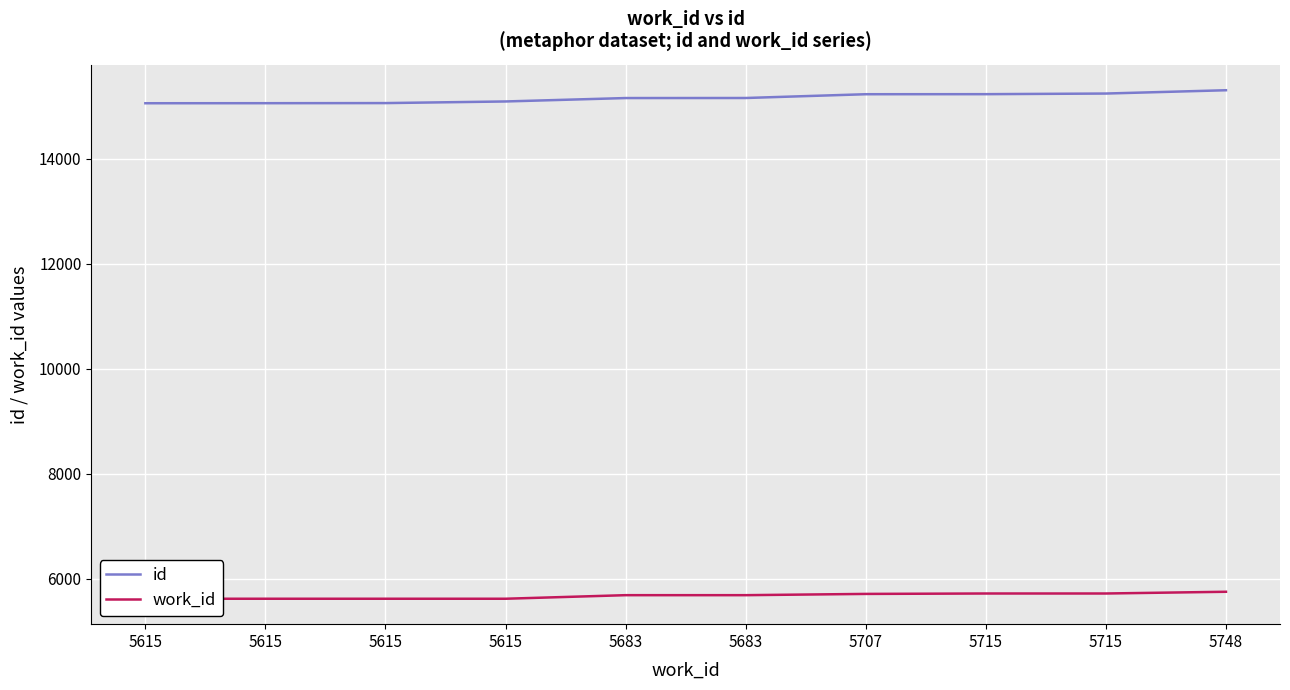

Rank the series by their average value, from highest to lowest.

id, work_id